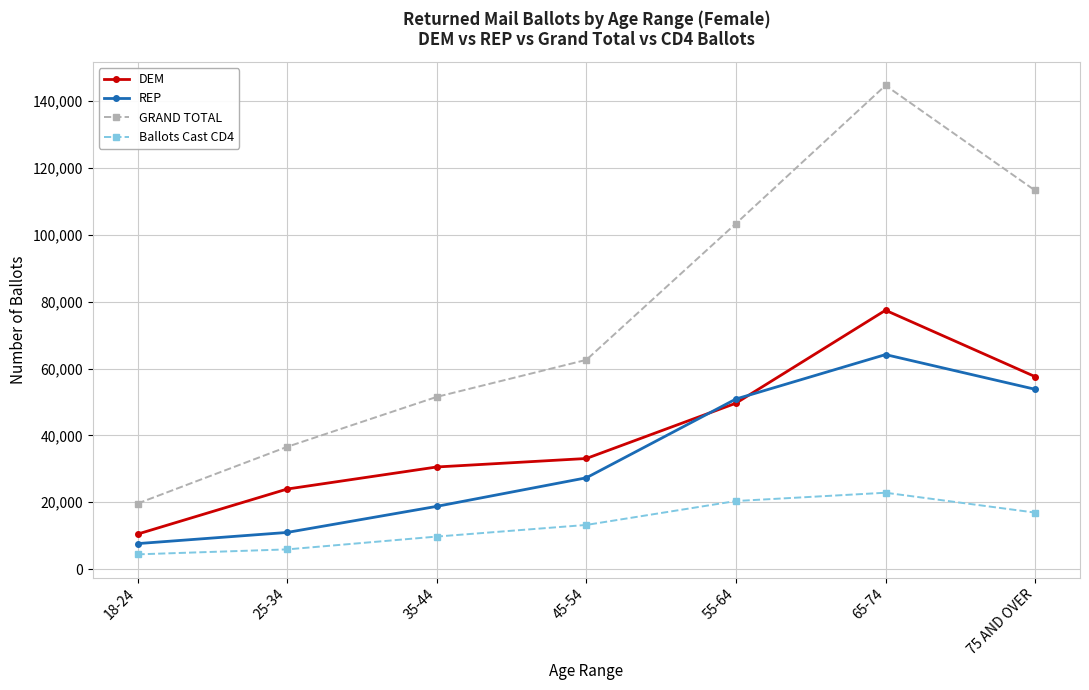

What is the label of the 4th point from the right?

45-54